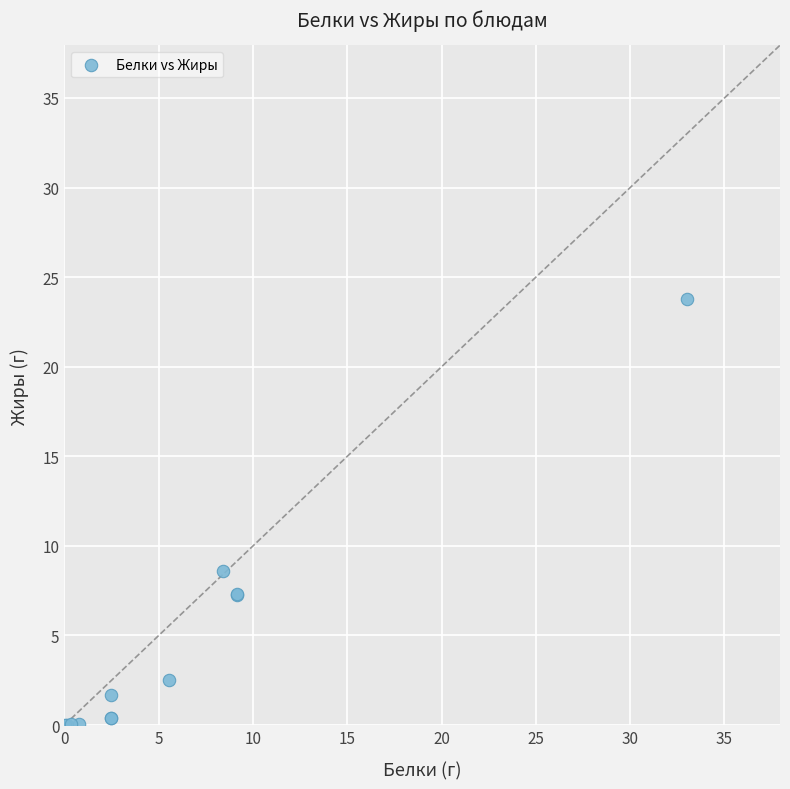

What Y value in the scatter plot is closest to 11?

8.6